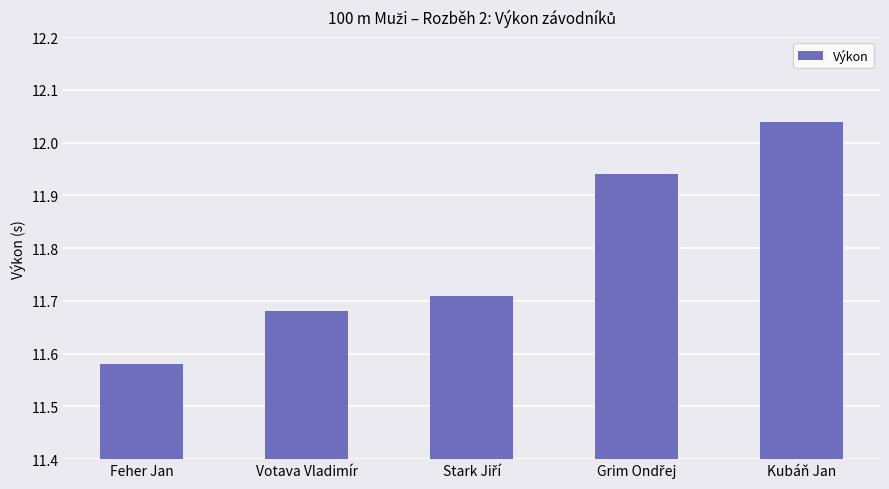

At which category does the chart reach its peak across all series?

Kubáň Jan